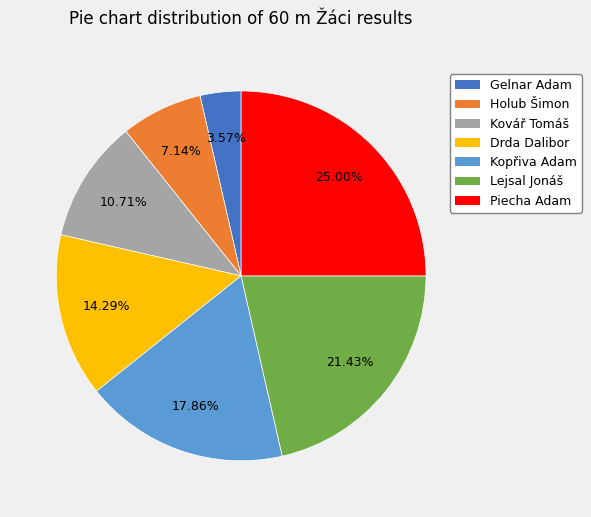

Which slice is the largest?

Piecha Adam